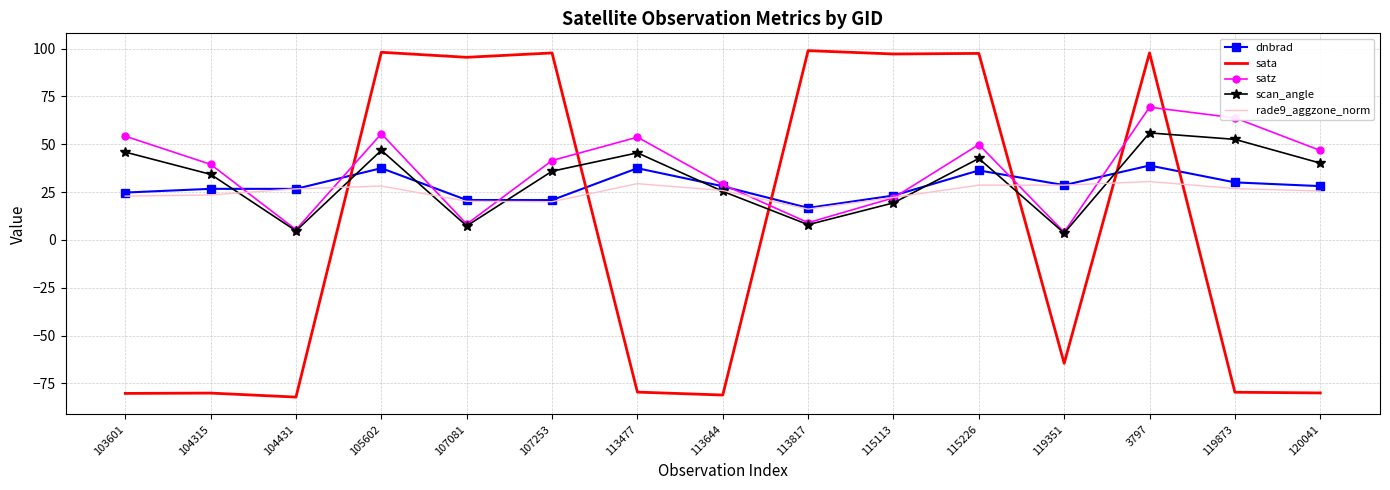

At which category is the sum across all series the highest?

3797